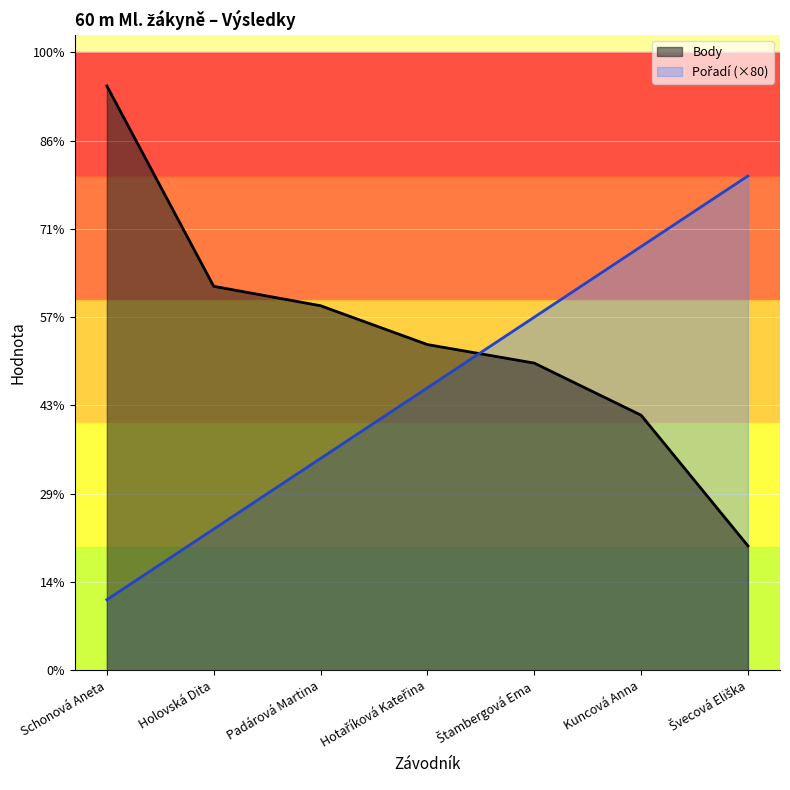

How many data points in Body are above 369?

3